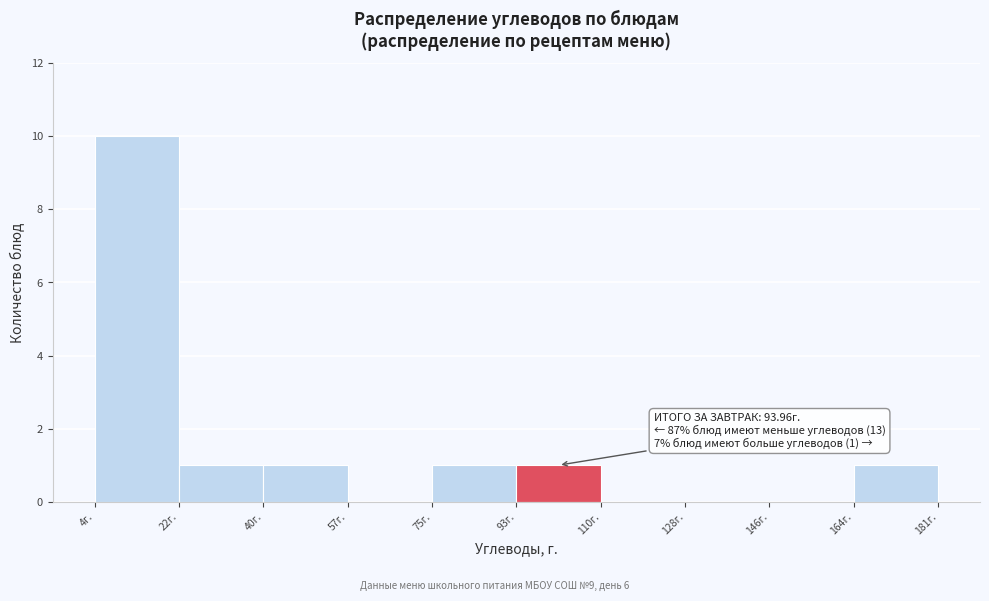

Over which range of the x-axis is the bar tallest?

4 to 22